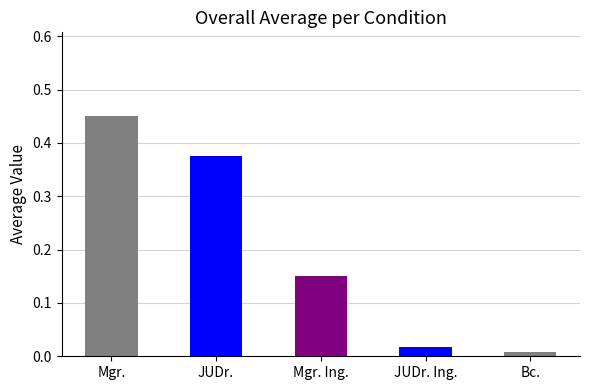

Which label corresponds to the largest value in the chart?

Mgr.